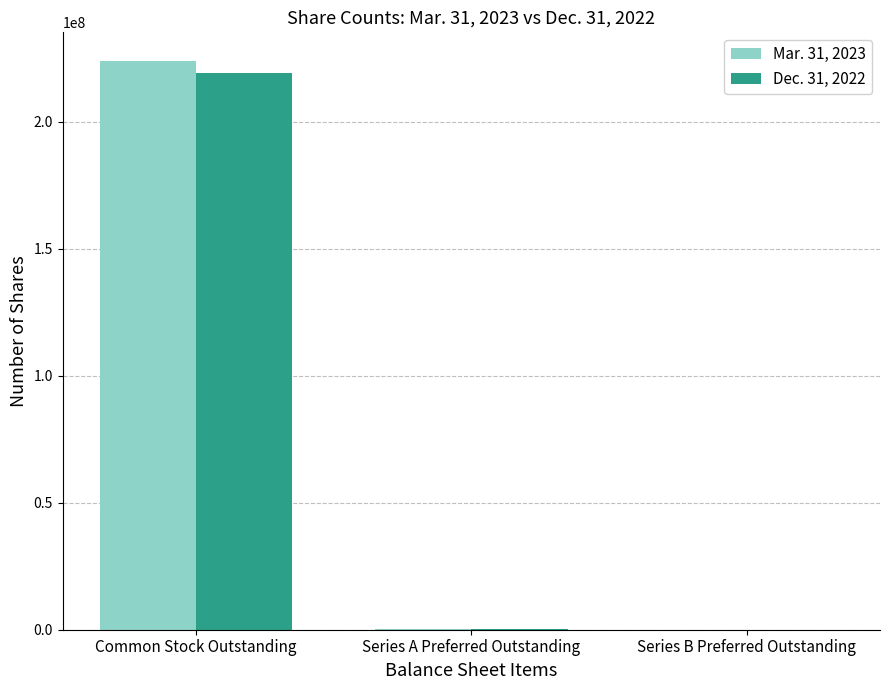

At which category is the sum across all series the highest?

Common Stock Outstanding